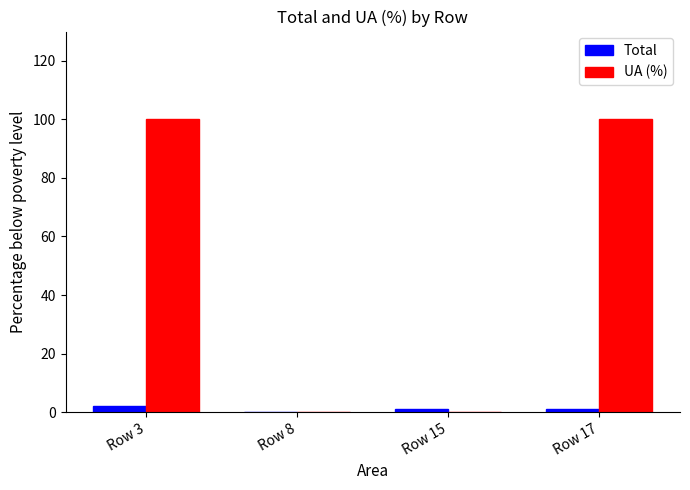

What is the sum of all UA (%) values?

200